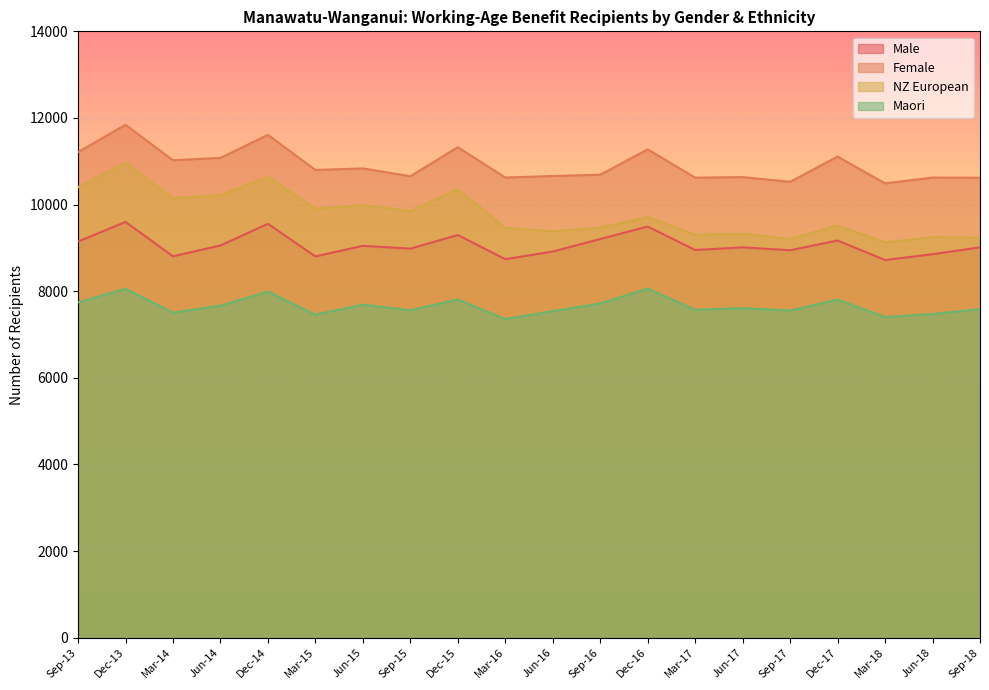

List the series in order of their peak value, lowest first.

Maori, Male, NZ European, Female